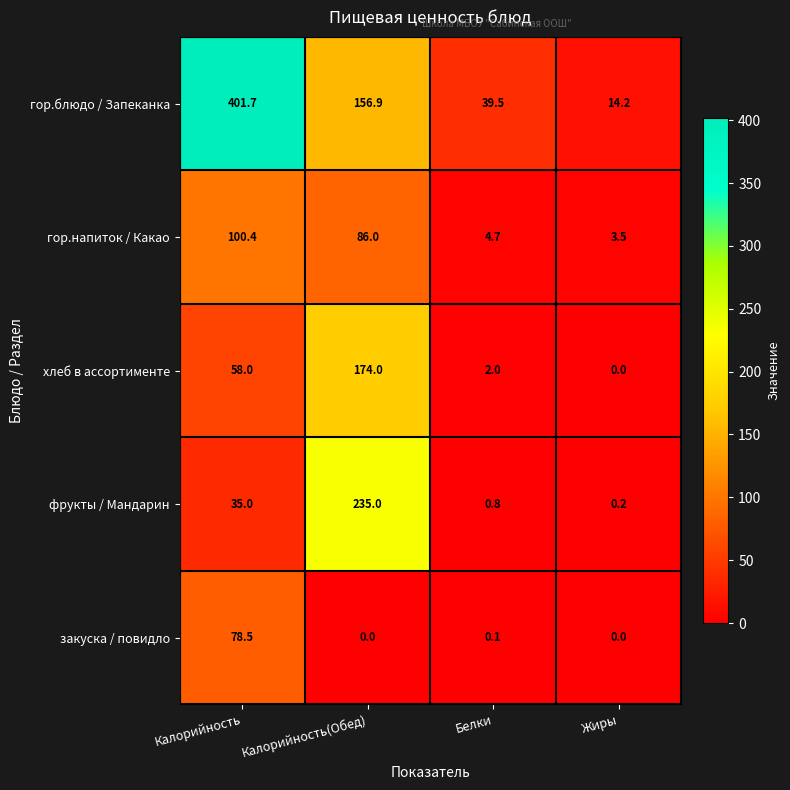

What is the difference between the maximum and minimum values in the хлеб в ассортименте series?

174.0